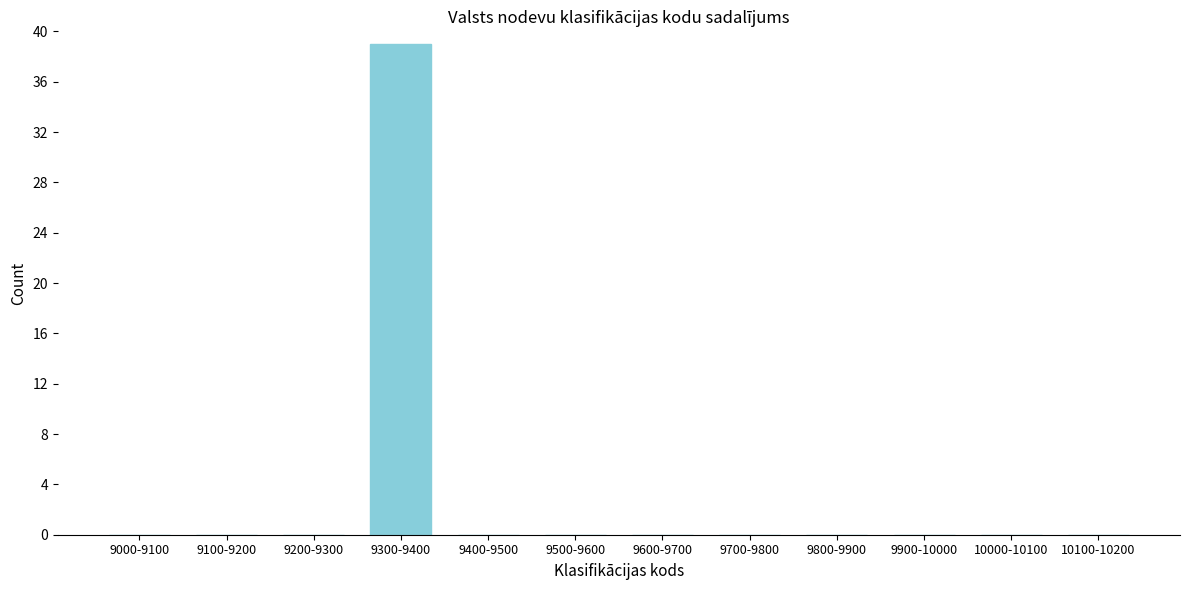

Reading left to right, list all the values displayed in this chart.

9000-9100=0	9100-9200=0	9200-9300=0	9300-9400=39	9400-9500=0	9500-9600=0	9600-9700=0	9700-9800=0	9800-9900=0	9900-10000=0	10000-10100=0	10100-10200=0